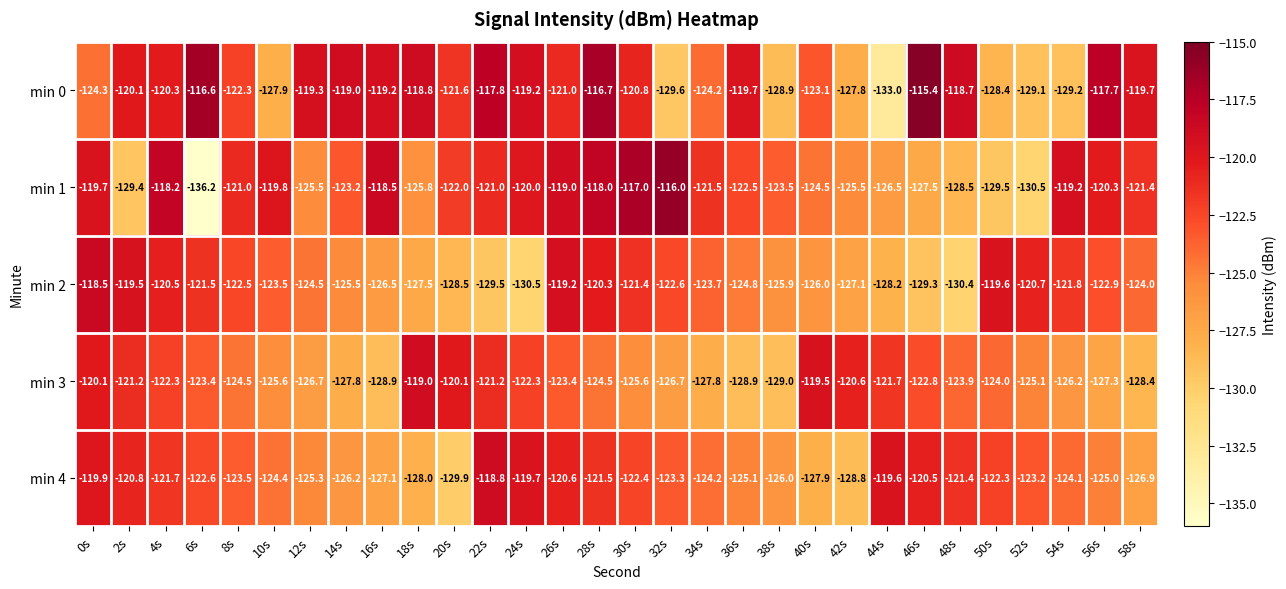

Which label corresponds to the smallest value in the chart?

6s